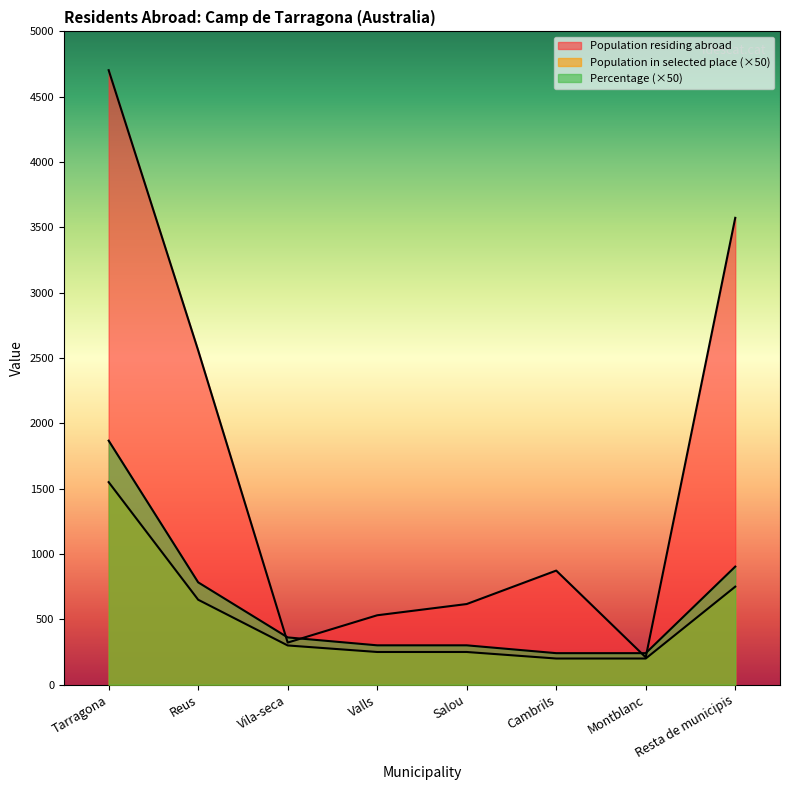

How many lines are shown in the chart?

3